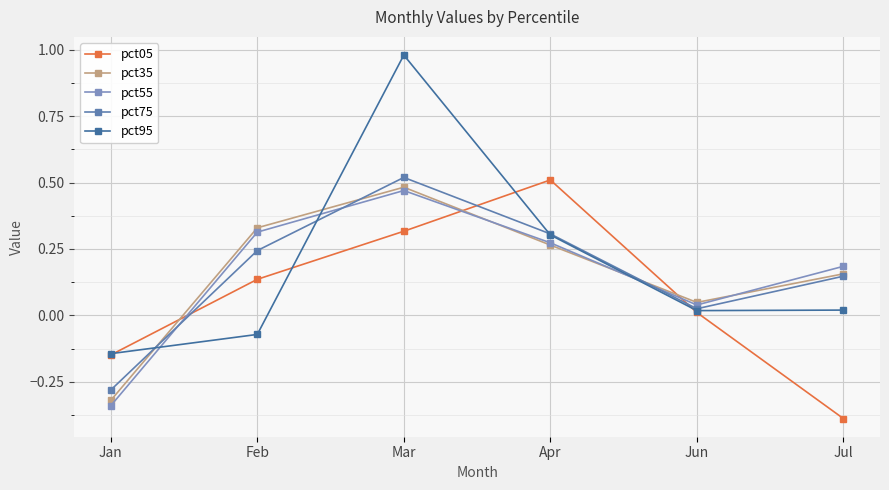

The value of pct95 at Jan is -0.0. True or false?

False